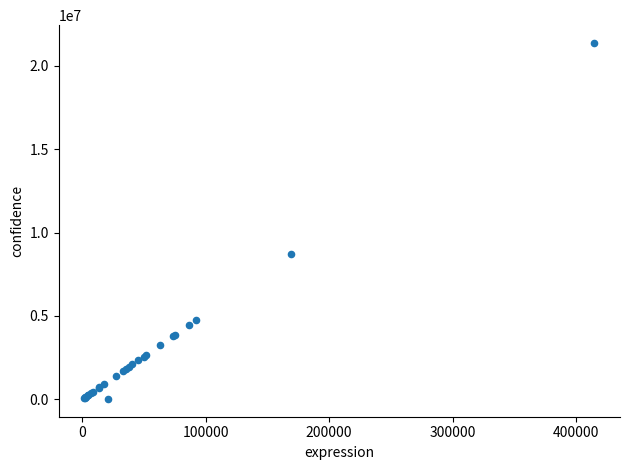

What Y value in the scatter plot is closest to 10697876?

8692500.0